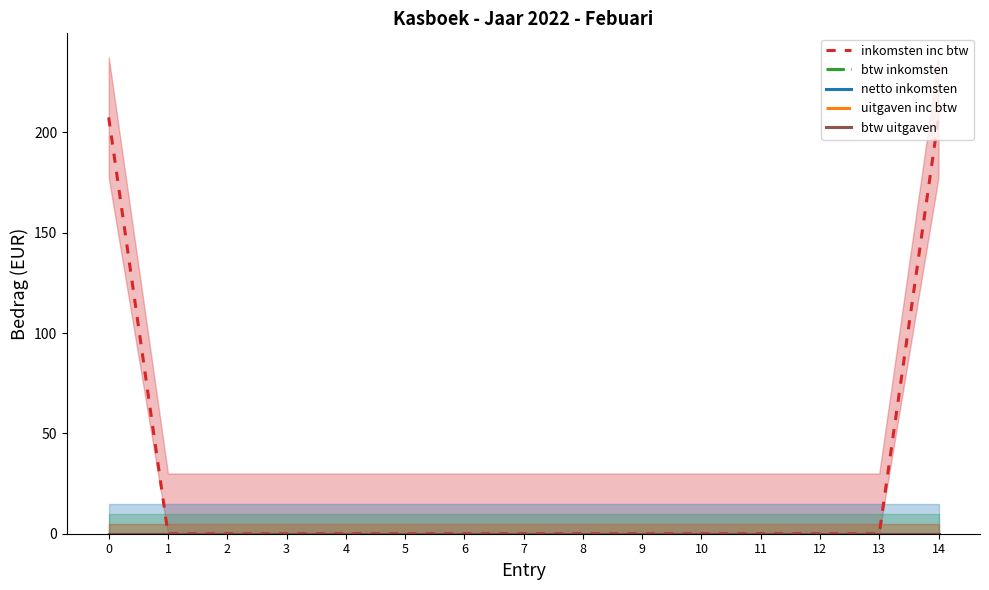

Reading left to right, what are all the values shown in this chart?

inkomsten inc btw: 207.5	0.0	0.0	0.0	0.0	0.0	0.0	0.0	0.0	0.0	0.0	0.0	0.0	0.0	207.5
btw inkomsten: 0.0	0.0	0.0	0.0	0.0	0.0	0.0	0.0	0.0	0.0	0.0	0.0	0.0	0.0	0.0
netto inkomsten: 0.0	0.0	0.0	0.0	0.0	0.0	0.0	0.0	0.0	0.0	0.0	0.0	0.0	0.0	0.0
uitgaven inc btw: 0.0	0.0	0.0	0.0	0.0	0.0	0.0	0.0	0.0	0.0	0.0	0.0	0.0	0.0	0.0
btw uitgaven: 0.0	0.0	0.0	0.0	0.0	0.0	0.0	0.0	0.0	0.0	0.0	0.0	0.0	0.0	0.0